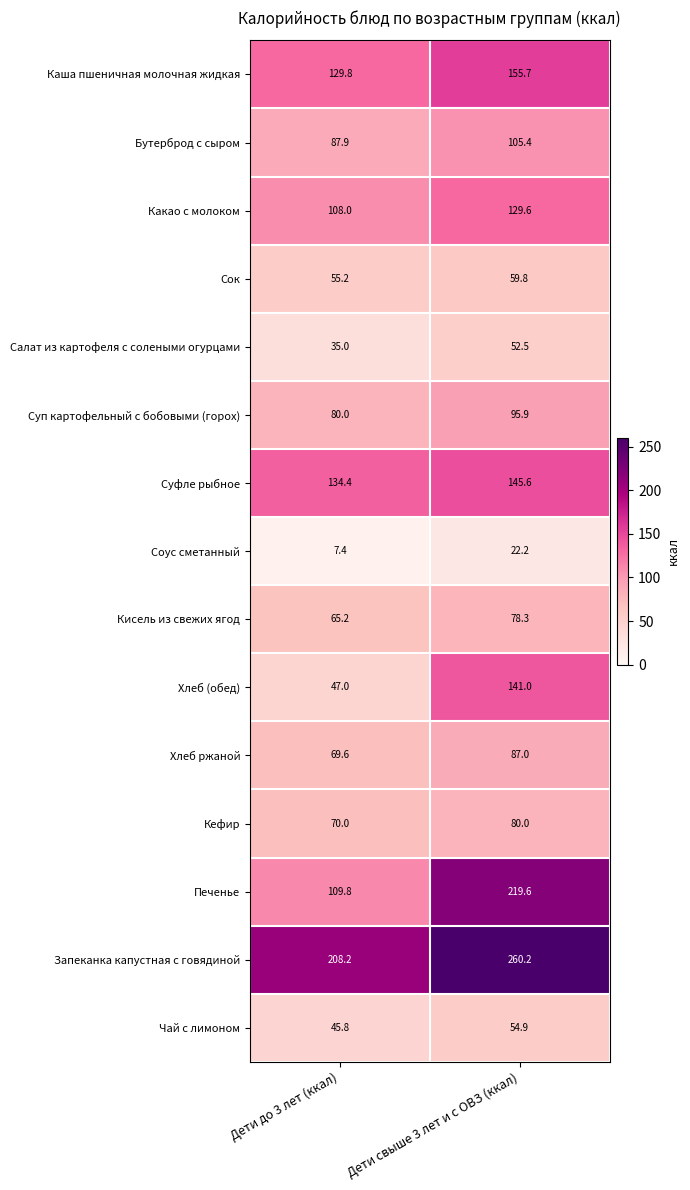

Which series has the largest total across all categories?

Запеканка капустная с говядиной